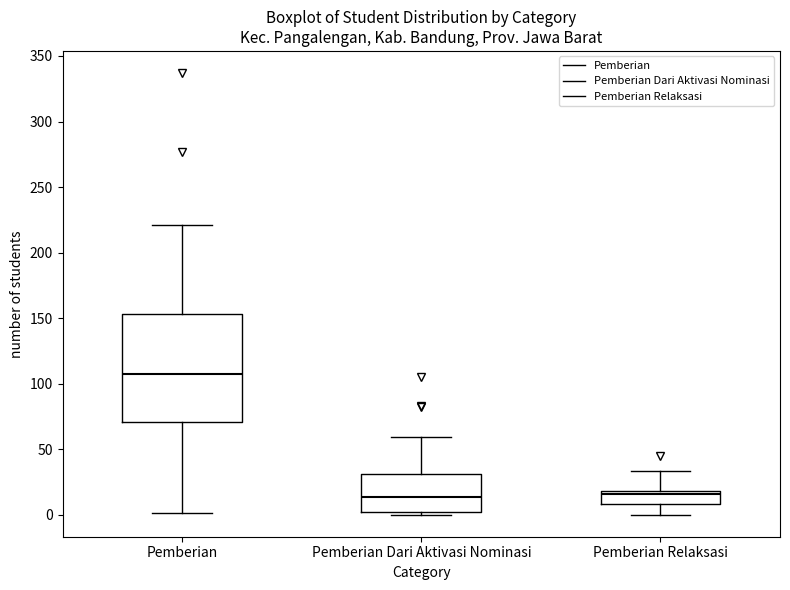

Reading left to right, read every box against the y-axis: the position of its median line, the range the box covers, and the ends of its whiskers. The values are not printed on the chart, so give them approximately, as read against the axis.

Pemberian: median 105, box 70 to 155, whiskers 0 to 220
Pemberian Dari Aktivasi Nominasi: median 15, box 0 to 30, whiskers 0 (just below the box's lower edge) to 60
Pemberian Relaksasi: median 15, box 10 to 20, whiskers 0 to 35